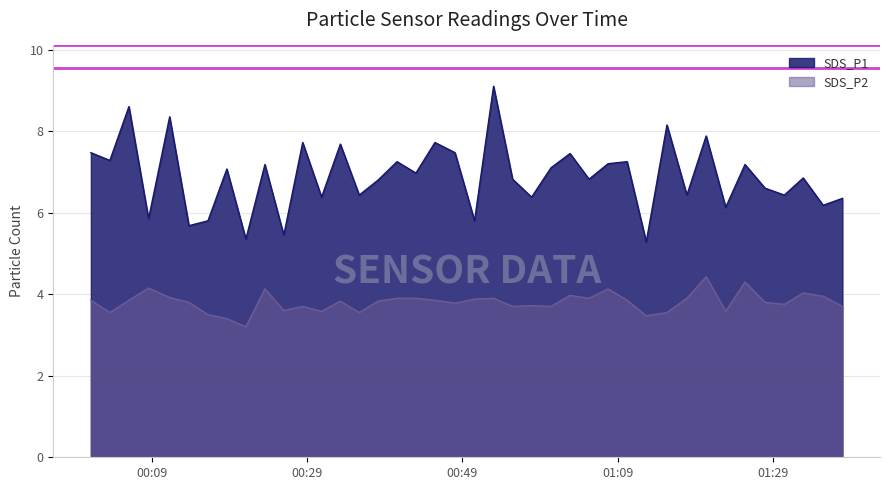

Between 2021/05/07 00:33:18 and 2021/05/07 00:48:04, which is larger?

2021/05/07 00:33:18